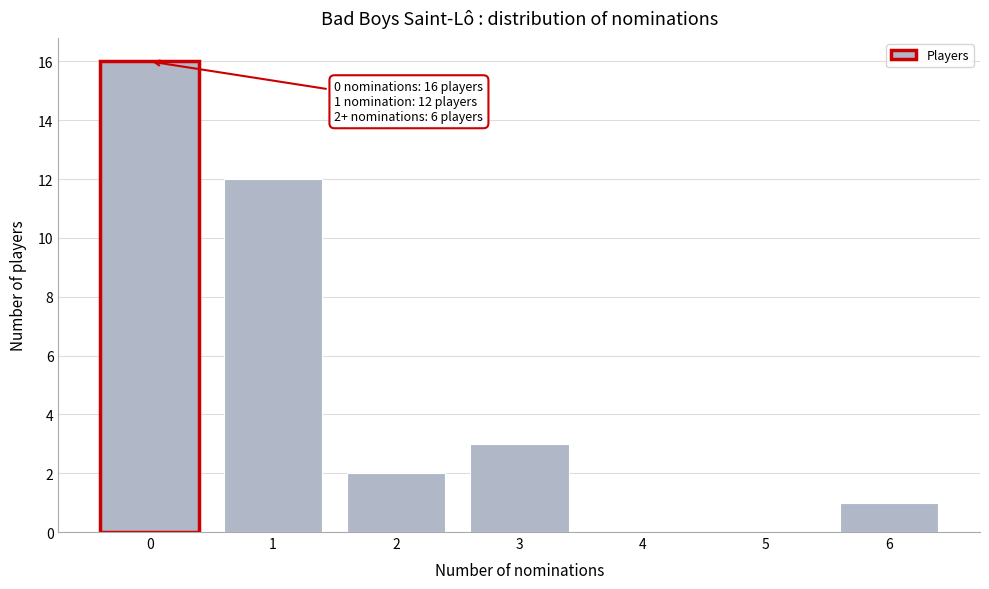

Reading left to right, list all the values displayed in this chart.

0=16	1=12	2=2	3=3	4=0	5=0	6=1